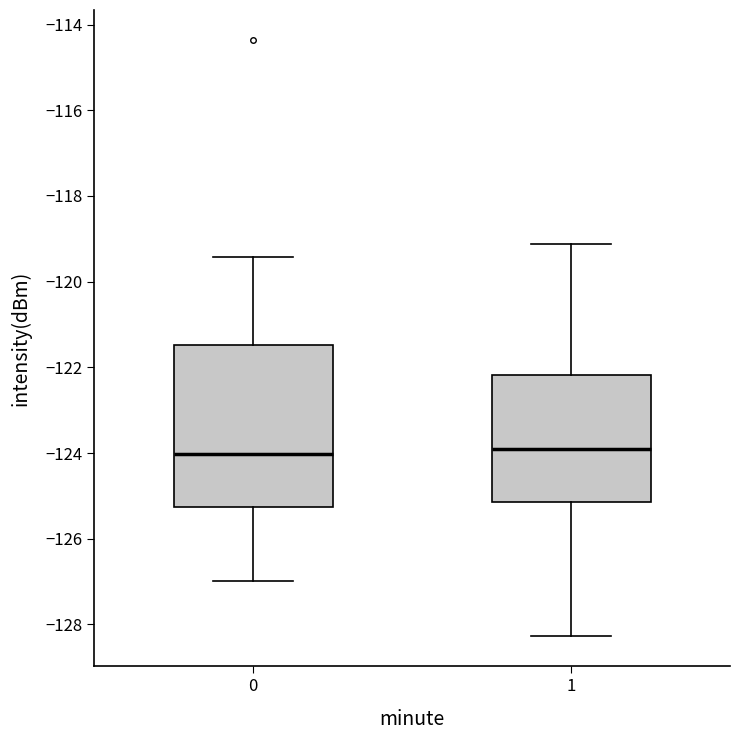

Reading left to right, read every box against the y-axis: the position of its median line, the range the box covers, and the ends of its whiskers. The values are not printed on the chart, so give them approximately, as read against the axis.

0: median -124.0, box -125.2 to -121.4, whiskers -127.0 to -119.4
1: median -124.0, box -125.2 to -122.2, whiskers -128.2 to -119.2